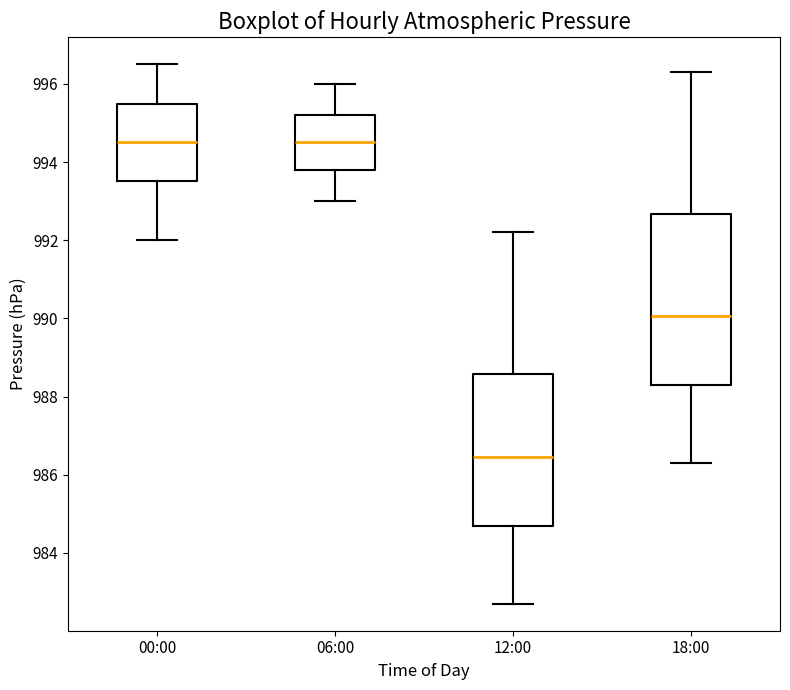

Where is the lower edge of the box for 06:00 on the y-axis? The values are not printed on the chart, so give them approximately, as read against the axis.

993.8